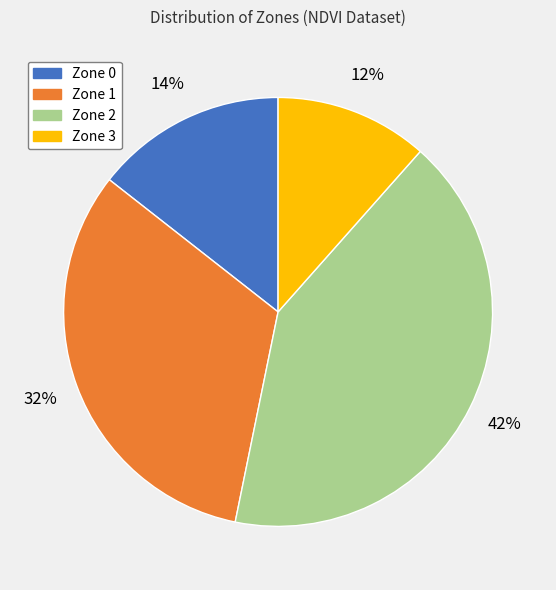

What is the smallest slice in the pie chart?

Zone 3